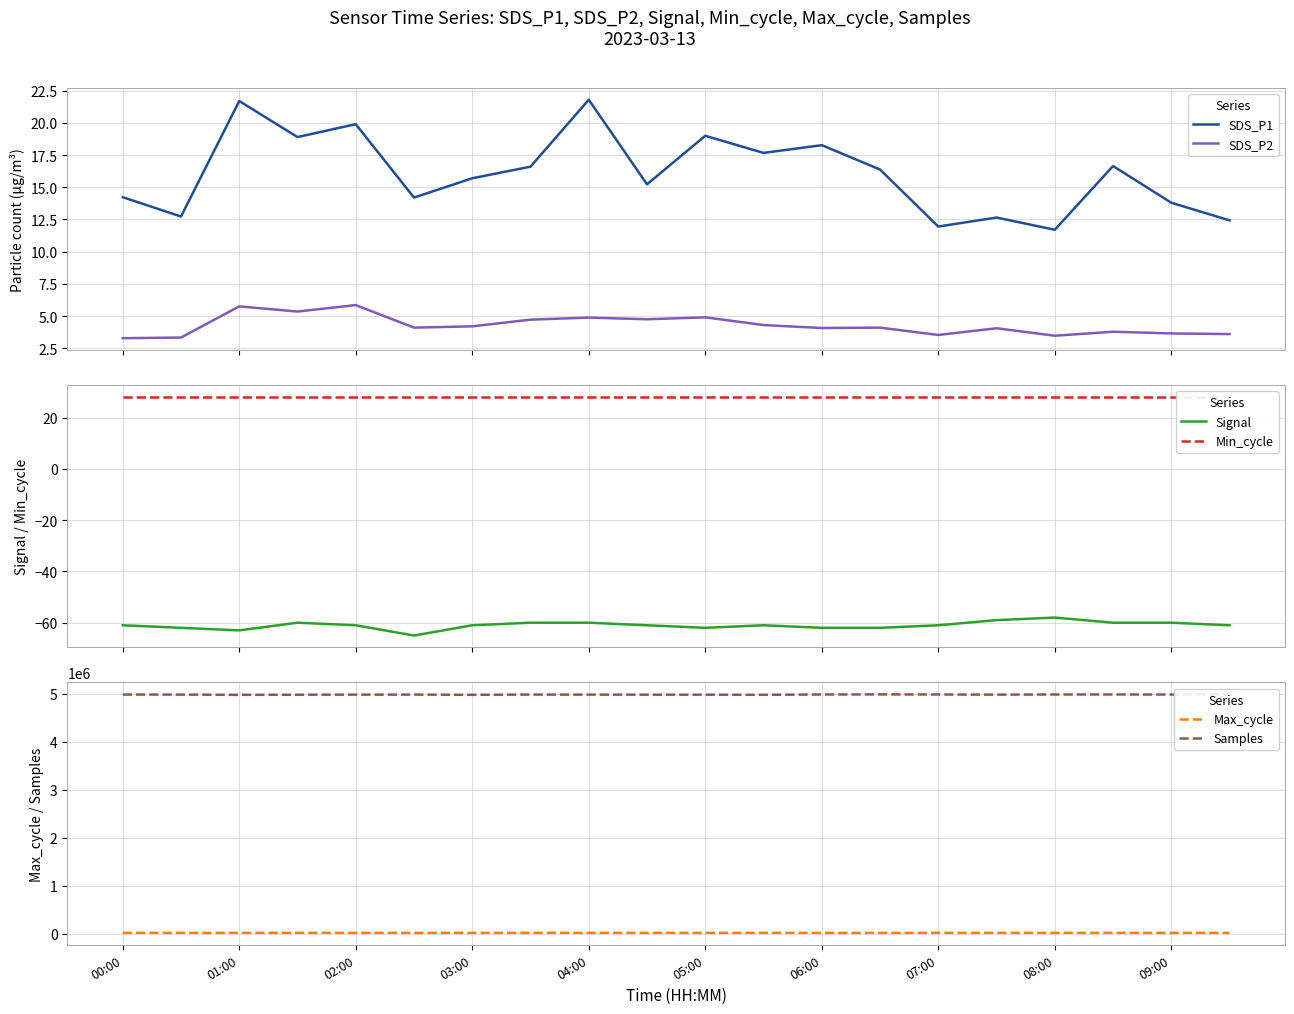

Count the number of data series in this chart.

6